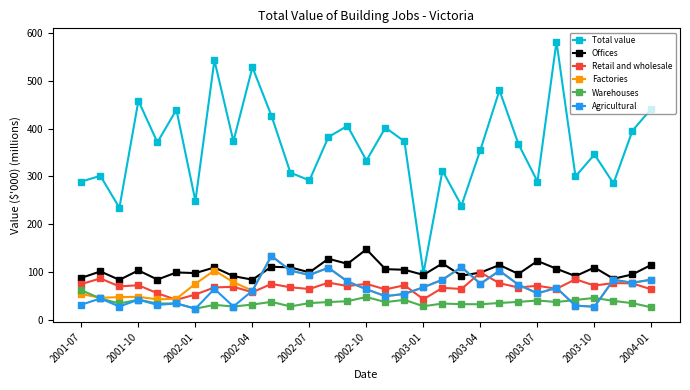

True or false: Factories and Warehouses cross at least once.

True